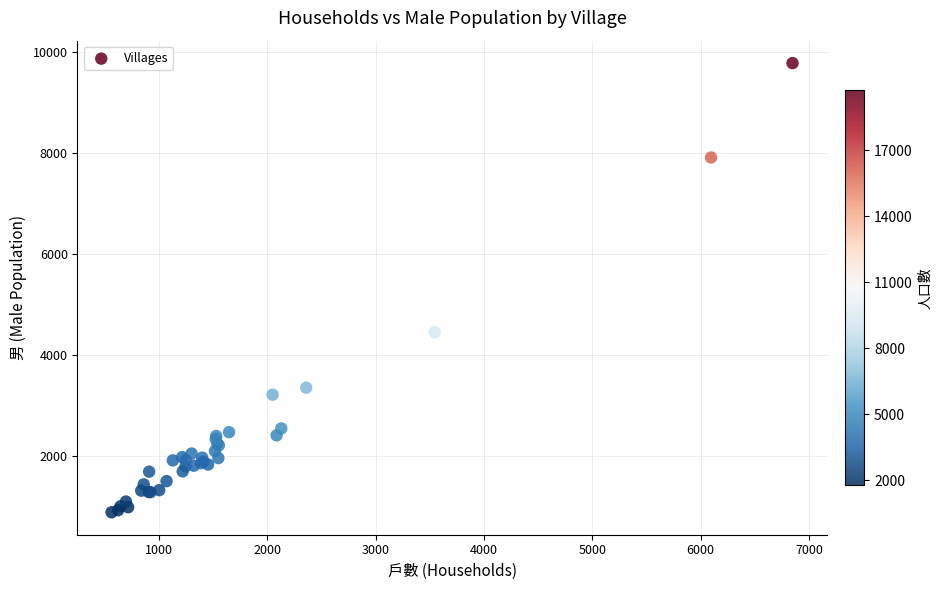

What Y value in the scatter plot is closest to 5335?

4454